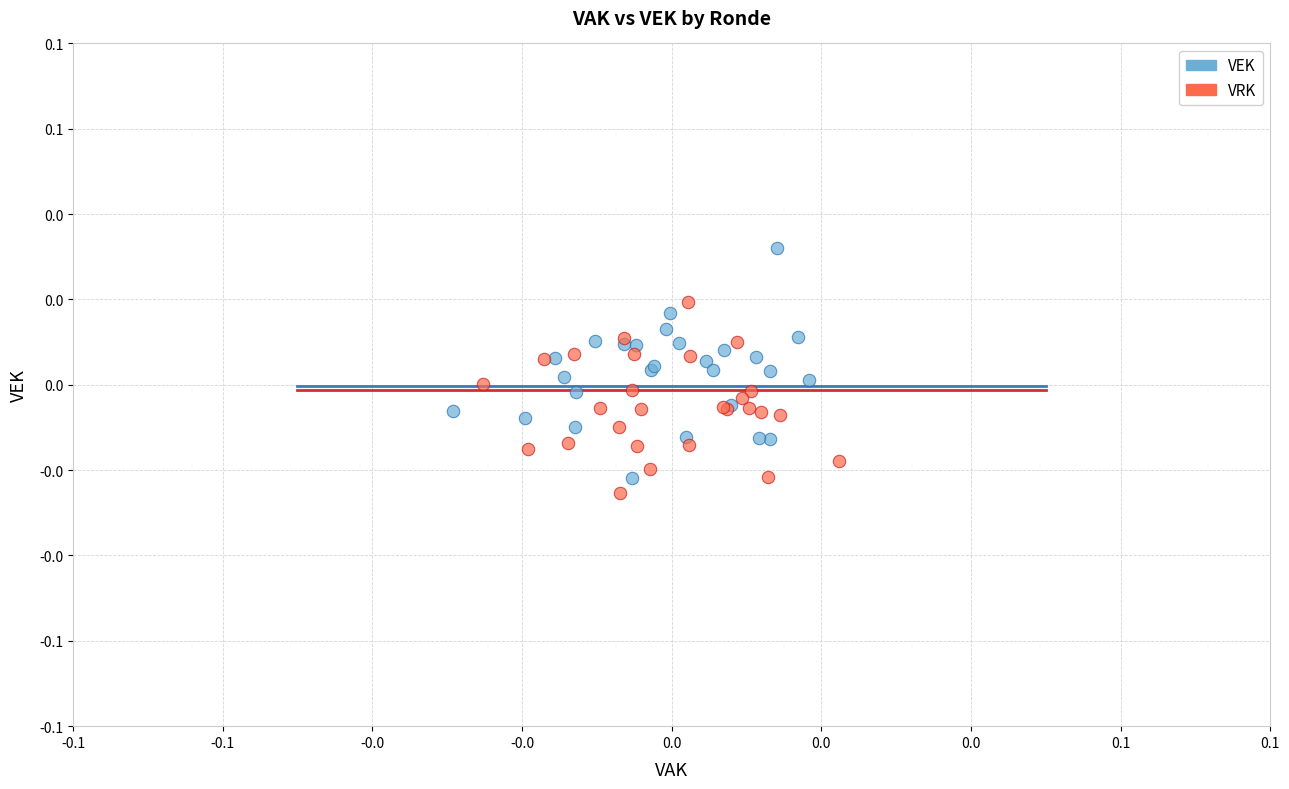

Which series contains the lowest Y value?

VRK